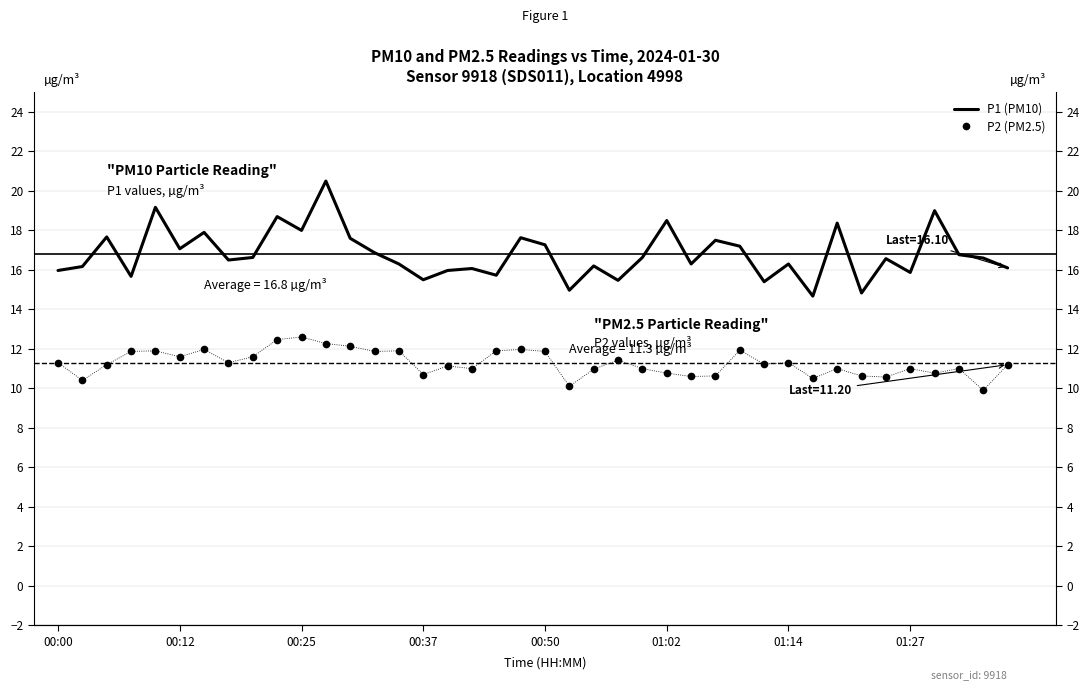

True or false: P2 (PM2.5) and P1 (PM10) intersect in this chart.

False